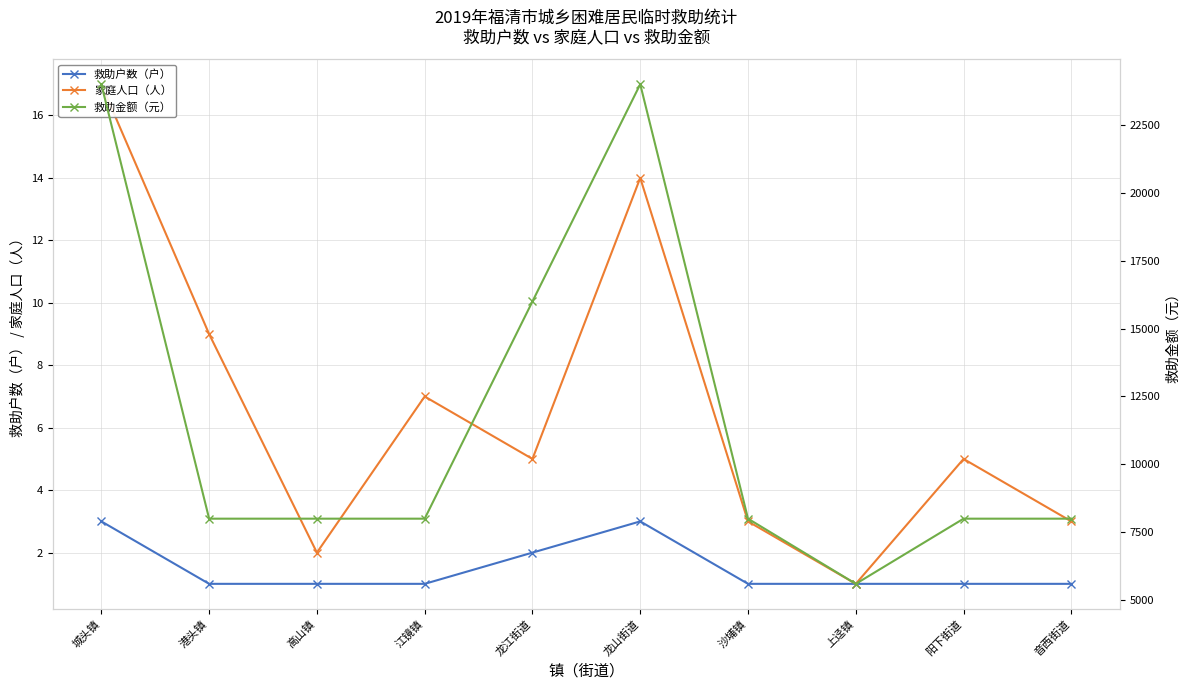

True or false: 救助户数（户） and 救助金额（元） cross at least once.

False